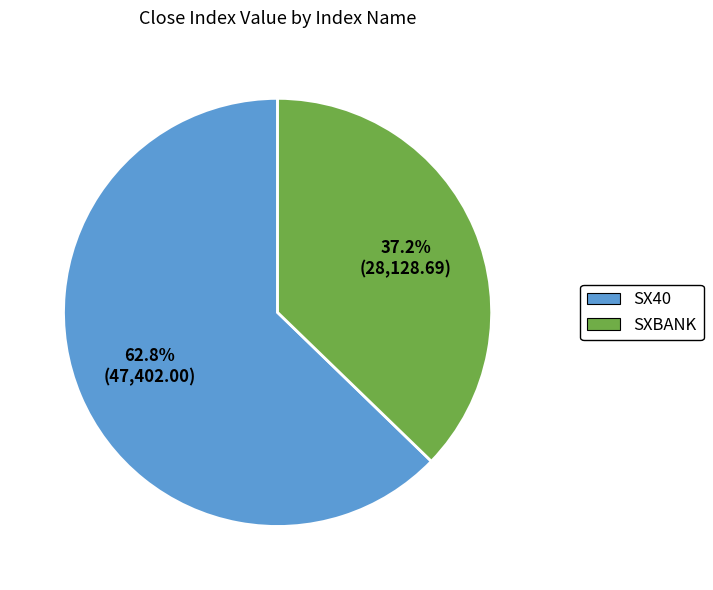

Rank the categories by value from lowest to highest.

SXBANK, SX40